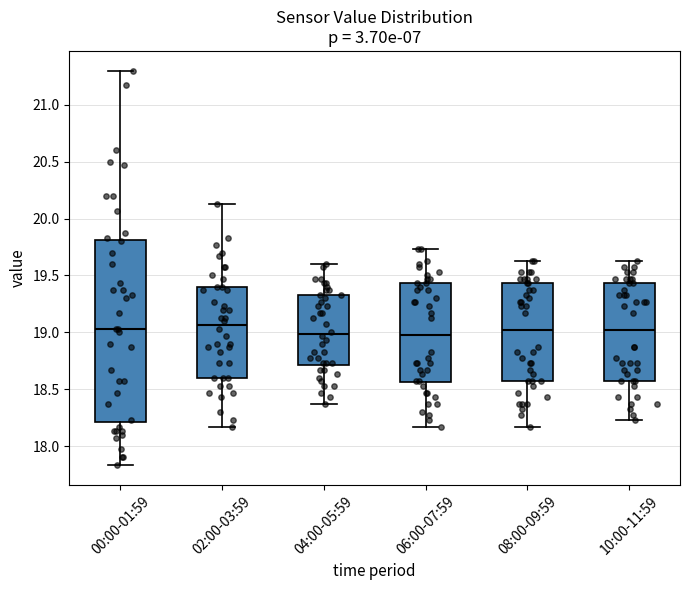

Reading left to right, read every box against the y-axis: the position of its median line, the range the box covers, and the ends of its whiskers. The values are not printed on the chart, so give them approximately, as read against the axis.

00:00-01:59: median 19.05, box 18.20 to 19.80, whiskers 17.85 to 21.30
02:00-03:59: median 19.05, box 18.60 to 19.40, whiskers 18.15 to 20.15
04:00-05:59: median 19.00, box 18.70 to 19.35, whiskers 18.35 to 19.60
06:00-07:59: median 19.00, box 18.55 to 19.45, whiskers 18.15 to 19.75
08:00-09:59: median 19.00, box 18.55 to 19.45, whiskers 18.15 to 19.65
10:00-11:59: median 19.00, box 18.55 to 19.45, whiskers 18.25 to 19.65